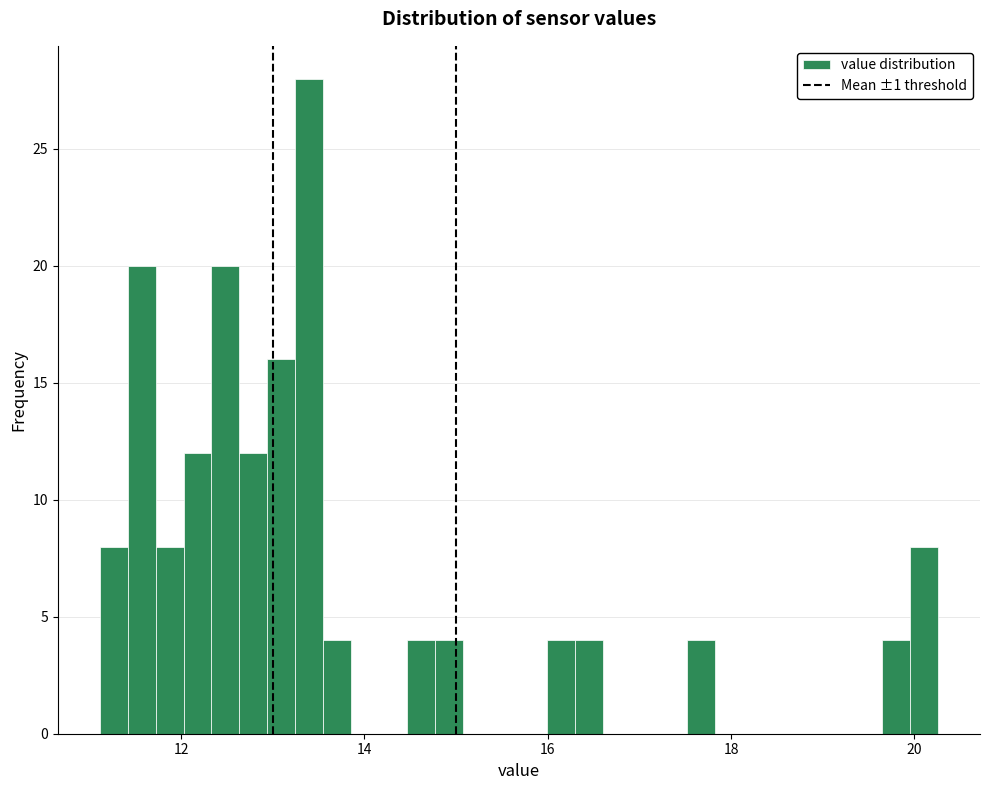

Around what value on the x-axis is the tallest bar? Give the approximate position of its centre, as read against the axis.

13.4